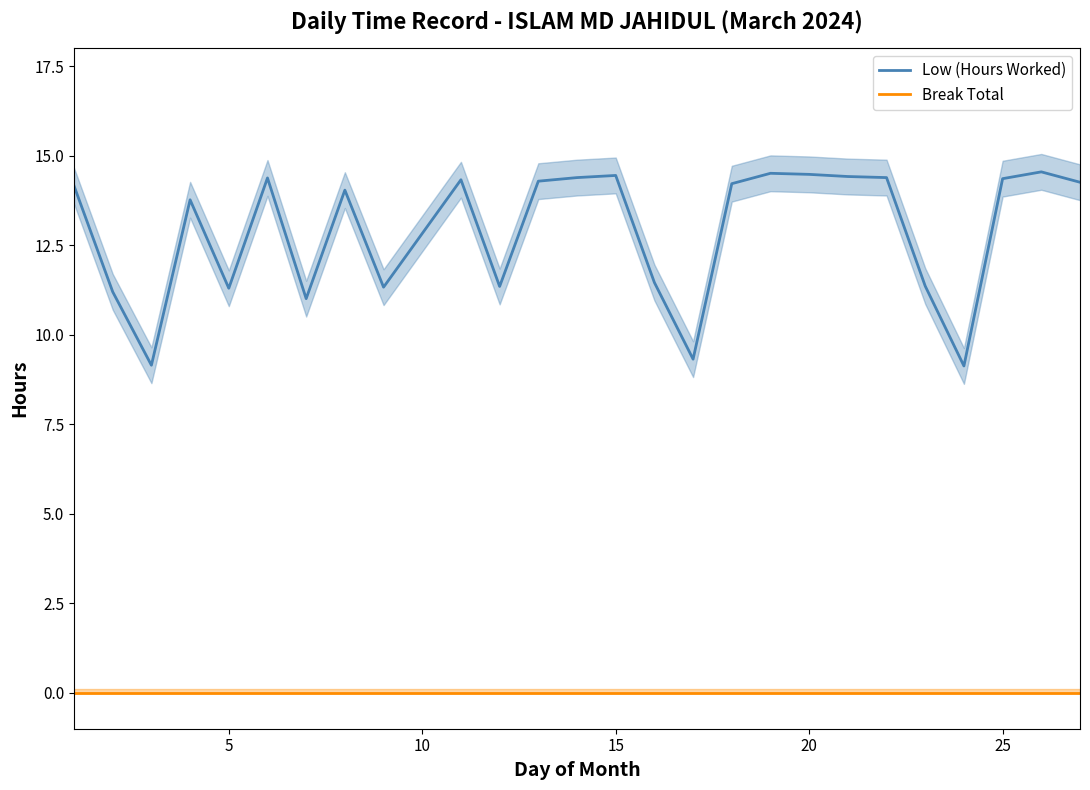

Which series has the widest spread of values?

Low (Hours Worked)